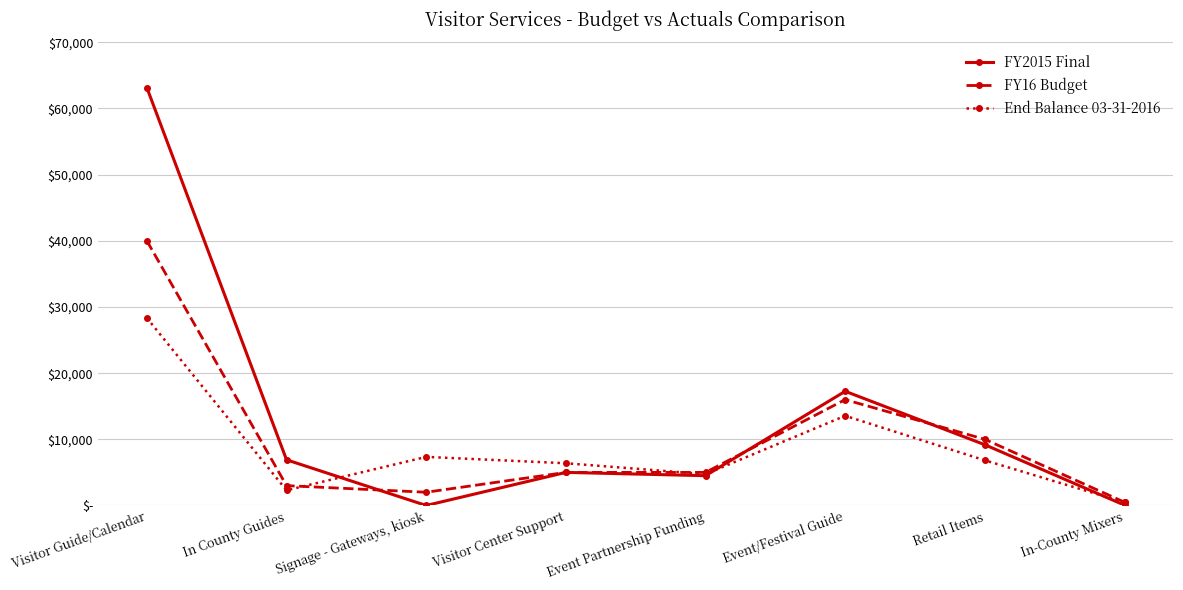

At which label does FY16 Budget reach its minimum?

In-County Mixers